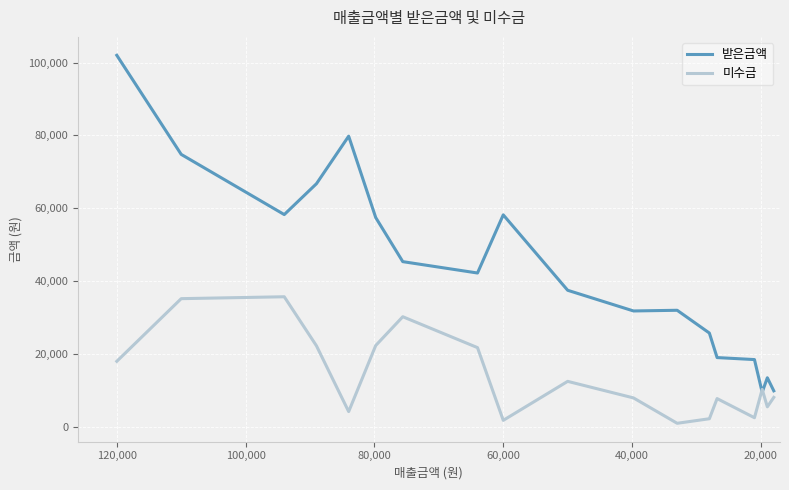

Which series ends up on top after the final intersection of 미수금 and 받은금액?

받은금액